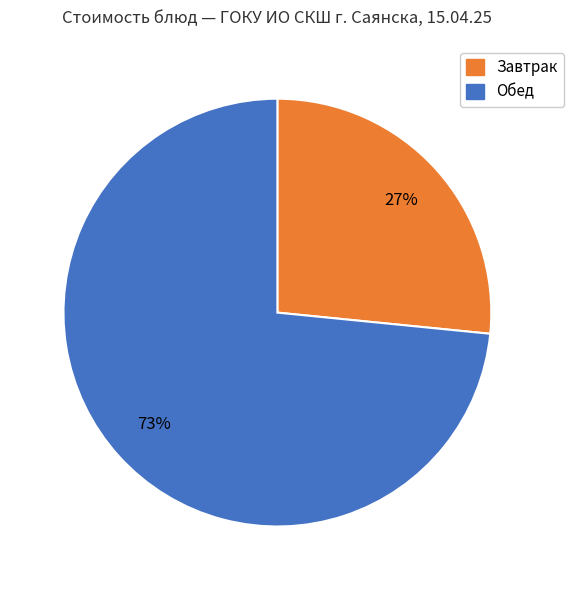

To the nearest percent, what is the average slice percentage?

50%